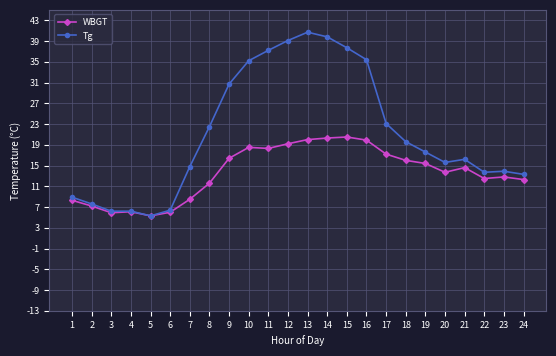

At 21, list the series in order from largest to smallest.

Tg, WBGT